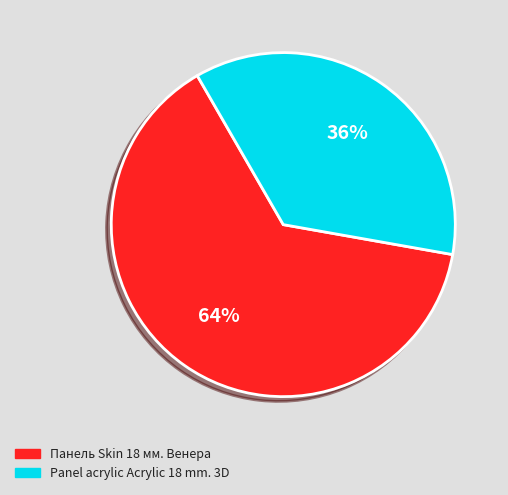

Is Панель Skin 18 мм. Венера the majority of the pie?

Yes